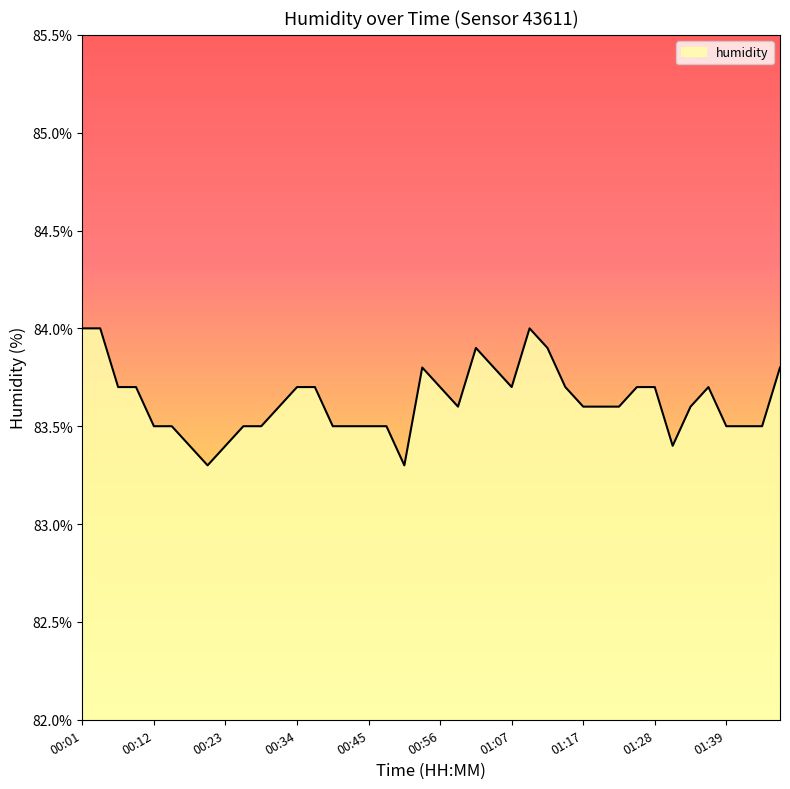

What is the difference between the maximum and minimum values?

0.7